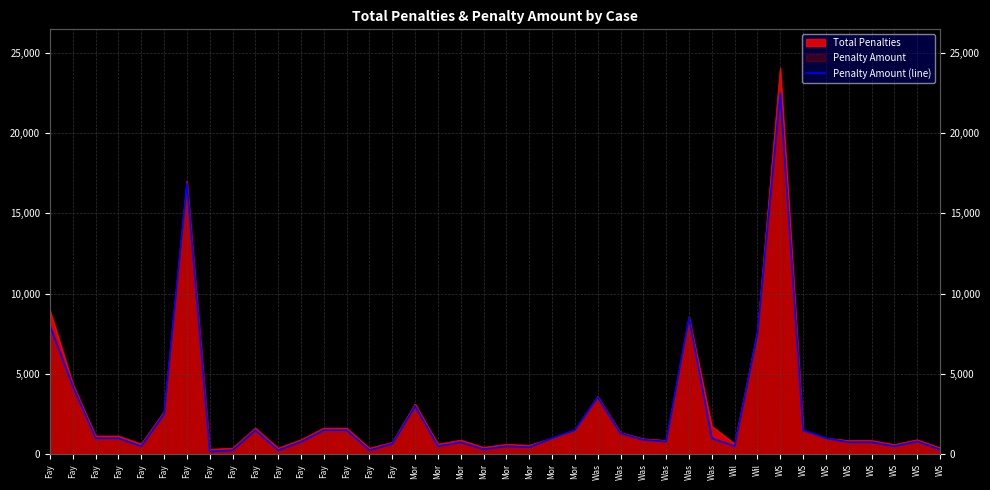

Where does the data first go above 1000?

Fay